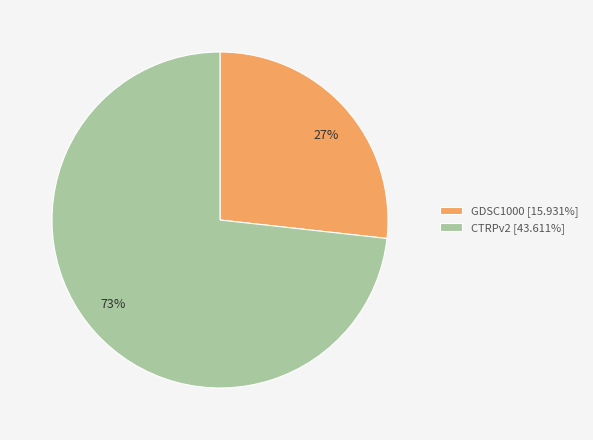

Rank the categories by value from lowest to highest.

GDSC1000, CTRPv2